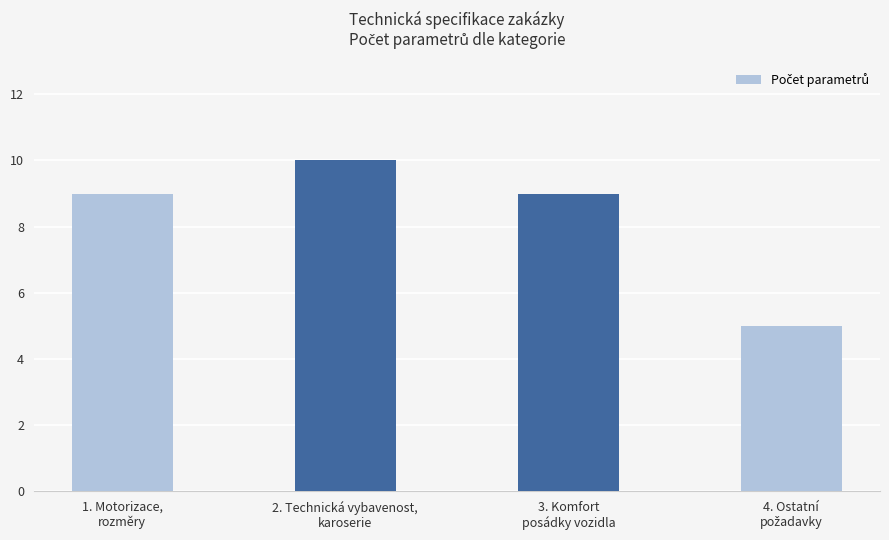

What is the difference between the maximum and minimum values?

5